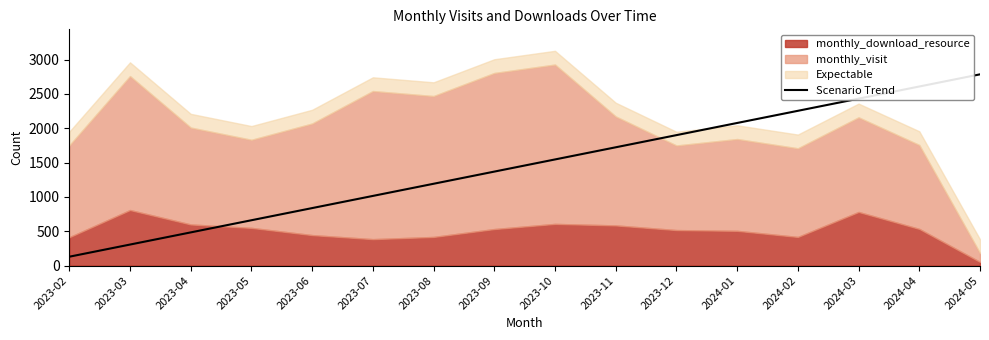

List the labels in order of Scenario Trend value, largest first.

2024-05, 2024-04, 2024-03, 2024-02, 2024-01, 2023-12, 2023-11, 2023-10, 2023-09, 2023-08, 2023-07, 2023-06, 2023-05, 2023-04, 2023-03, 2023-02